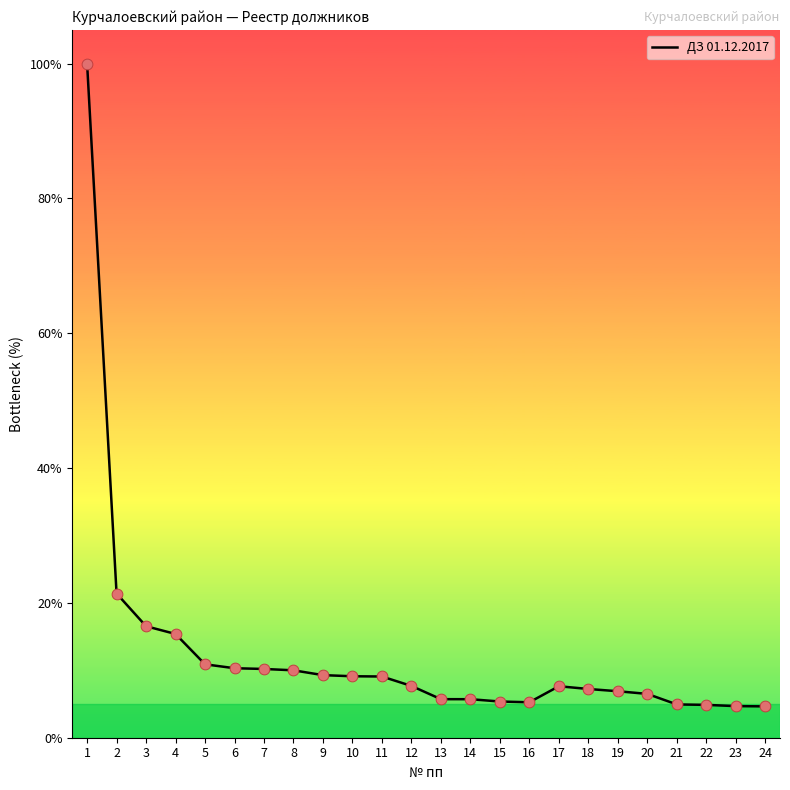

What is the change in value from 6 to 21?

-5.4